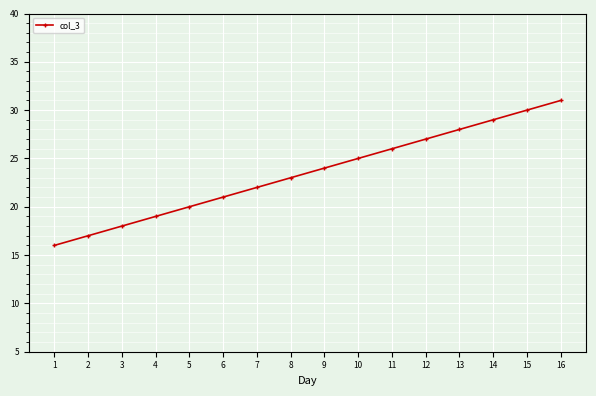

True or false: the data shows 9 at 8.

False